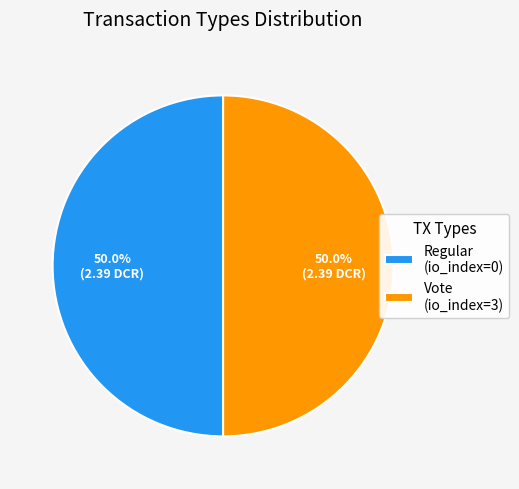

What portion of the pie excludes Vote (io_index=3)?

50.0%